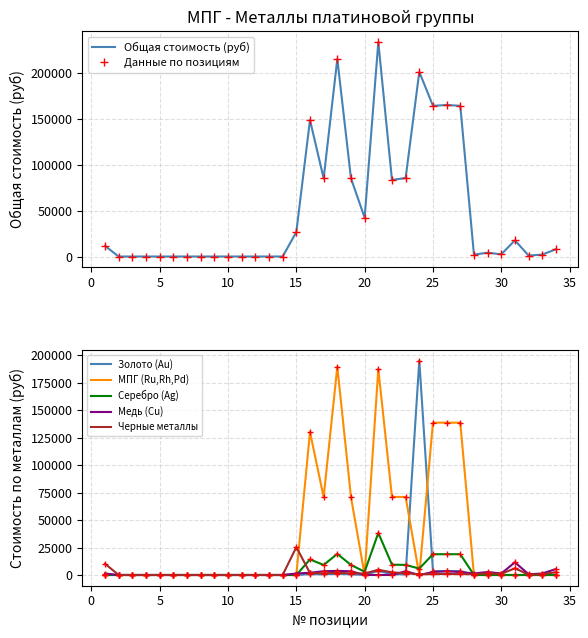

At 25, list the series in order from largest to smallest.

Общая стоимость (руб), МПГ (Ru,Rh,Pd), Серебро (Ag), Золото (Au), Медь (Cu), Черные металлы